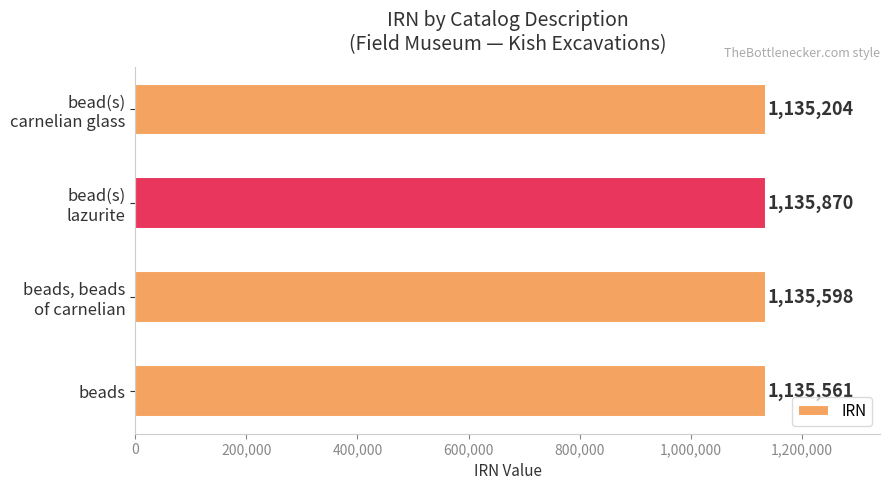

Reading bottom to top, what are all the values shown in this chart?

1135561	1135598	1135870	1135204